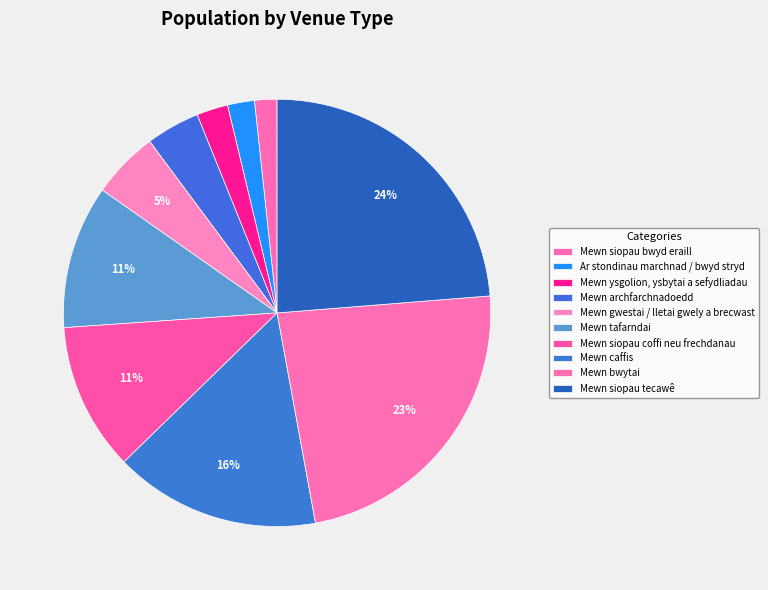

To the nearest percent, what is the difference between the largest and smallest slice percentages?

22%